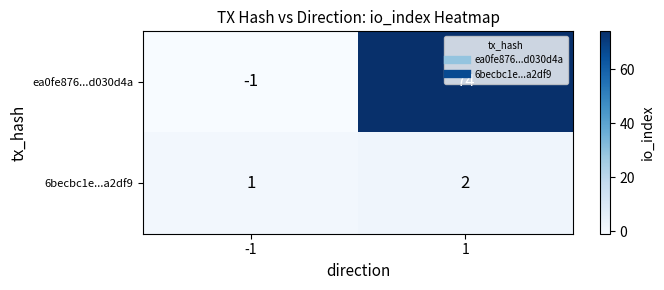

Is the value of ea0fe876...d030d4a at 1 greater than the value of 6becbc1e...a2df9 at 1?

Yes